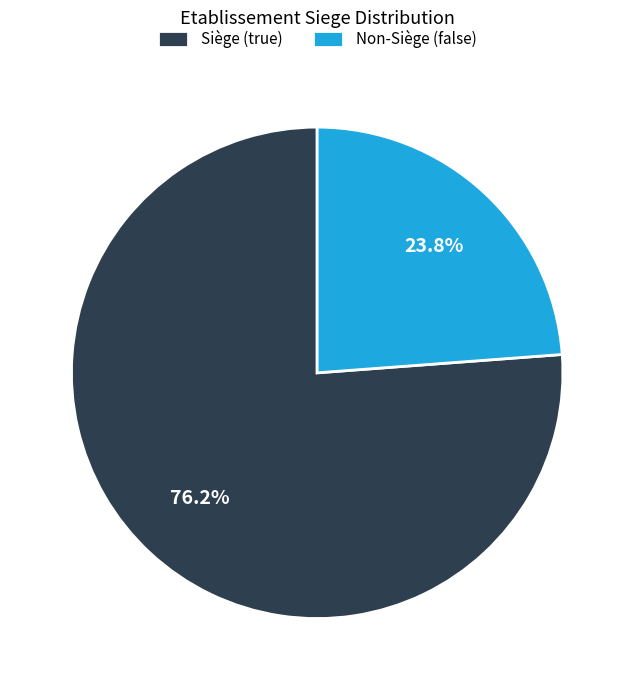

To the nearest percent, what is the difference between the largest and smallest slice percentages?

52%